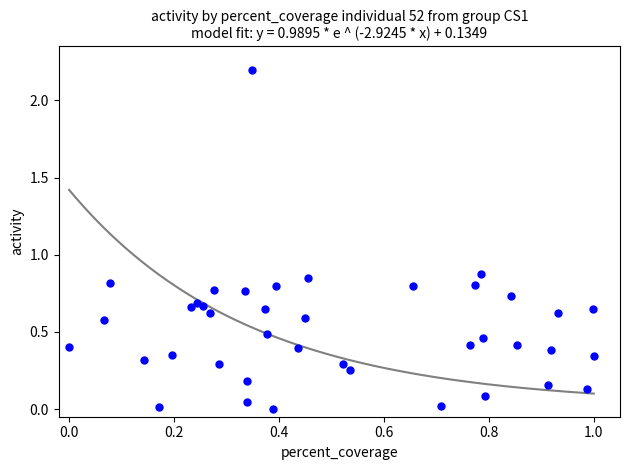

What is the range of Y values (max minus min)?

2.2